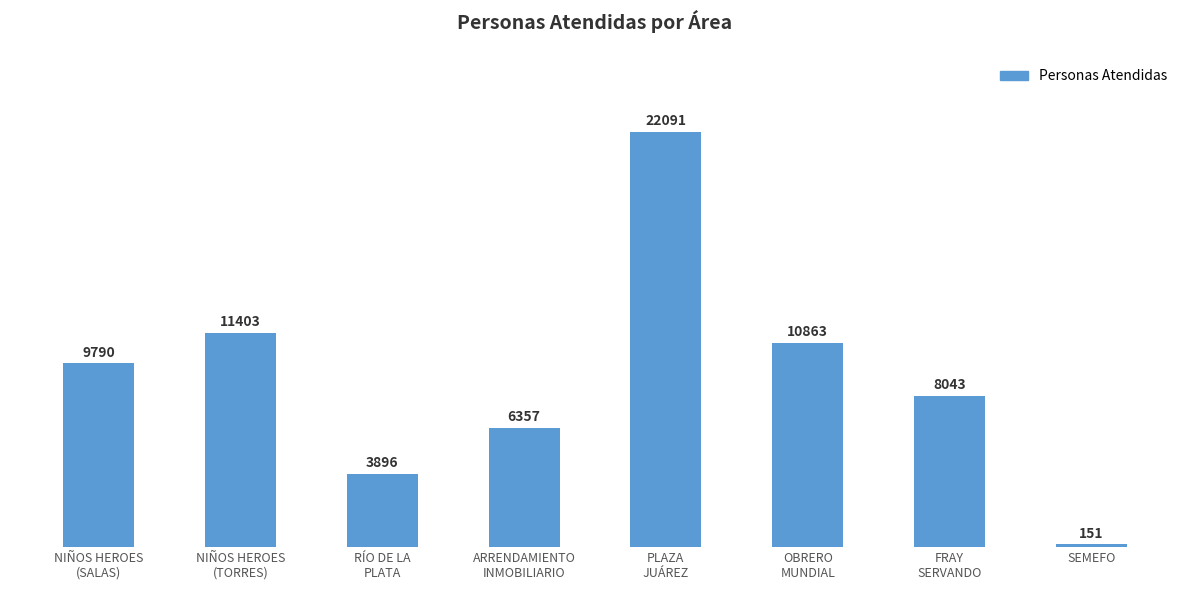

What position from the left is FRAY
SERVANDO?

7